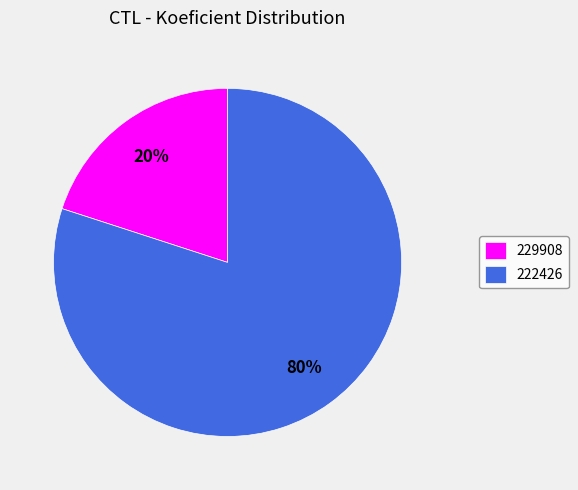

Rank the categories by value from highest to lowest.

222426, 229908